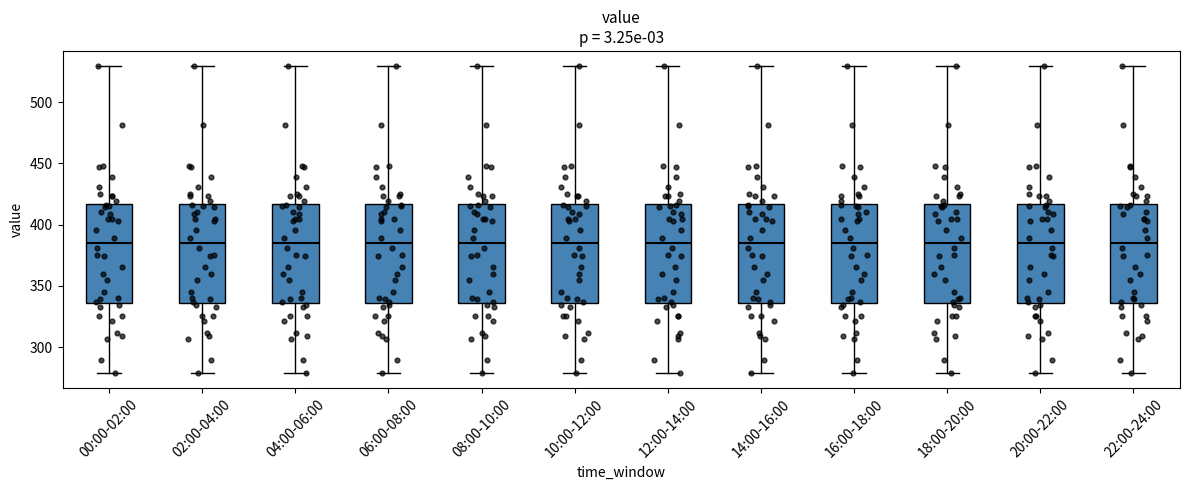

Reading left to right, read every box against the y-axis: the position of its median line, the range the box covers, and the ends of its whiskers. The values are not printed on the chart, so give them approximately, as read against the axis.

00:00-02:00: median 385, box 335 to 415, whiskers 280 to 530
02:00-04:00: median 385, box 335 to 415, whiskers 280 to 530
04:00-06:00: median 385, box 335 to 415, whiskers 280 to 530
06:00-08:00: median 385, box 335 to 415, whiskers 280 to 530
08:00-10:00: median 385, box 335 to 415, whiskers 280 to 530
10:00-12:00: median 385, box 335 to 415, whiskers 280 to 530
12:00-14:00: median 385, box 335 to 415, whiskers 280 to 530
14:00-16:00: median 385, box 335 to 415, whiskers 280 to 530
16:00-18:00: median 385, box 335 to 415, whiskers 280 to 530
18:00-20:00: median 385, box 335 to 415, whiskers 280 to 530
20:00-22:00: median 385, box 335 to 415, whiskers 280 to 530
22:00-24:00: median 385, box 335 to 415, whiskers 280 to 530